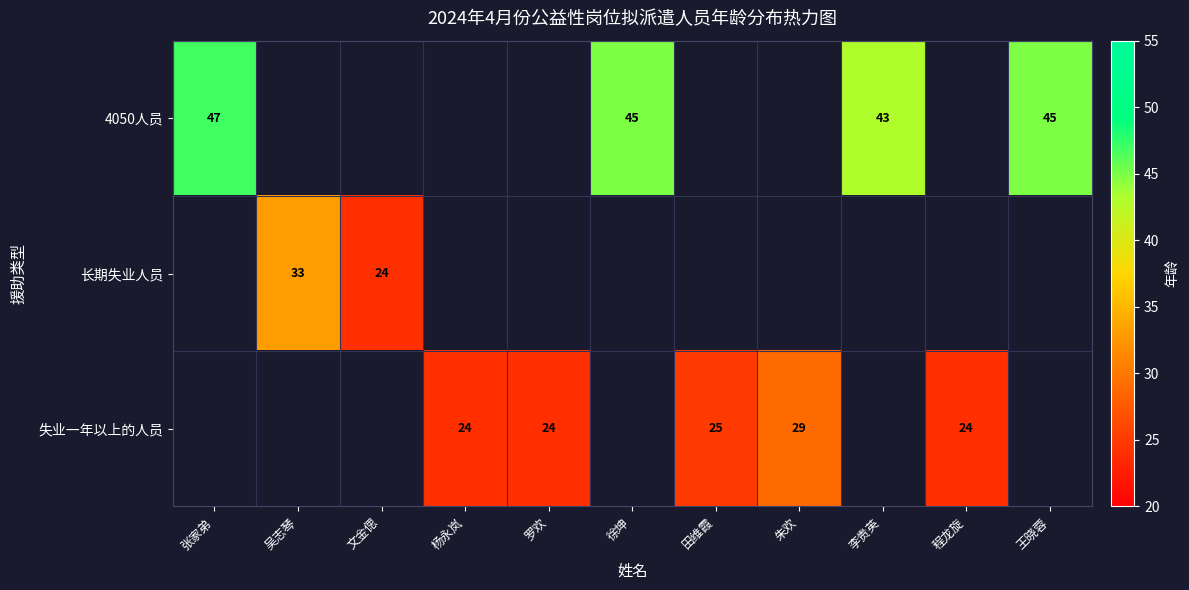

True or false: 失业一年以上的人员 has a value of 24 at 罗欢.

True